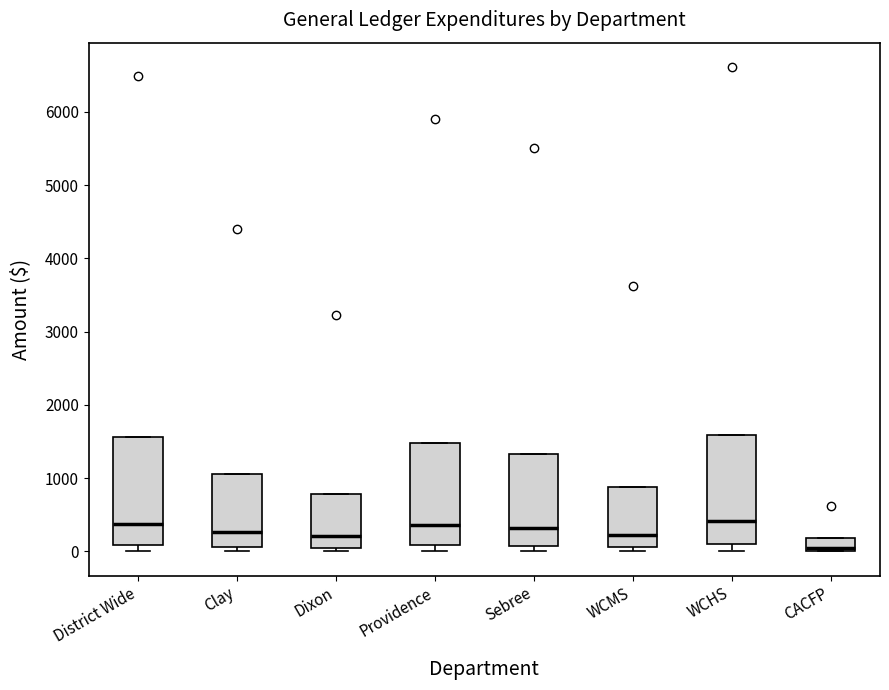

Reading left to right, read every box against the y-axis: the position of its median line, the range the box covers, and the ends of its whiskers. The values are not printed on the chart, so give them approximately, as read against the axis.

District Wide: median 400, box 100 to 1600, whiskers 0 to 1600
Clay: median 300, box 100 to 1100, whiskers 0 to 1100
Dixon: median 200, box 0 to 800, whiskers 0 (just below the box's lower edge) to 800
Providence: median 400, box 100 to 1500, whiskers 0 to 1500
Sebree: median 300, box 100 to 1300, whiskers 0 to 1300
WCMS: median 200, box 100 to 900, whiskers 0 to 900
WCHS: median 400, box 100 to 1600, whiskers 0 to 1600
CACFP: median 0 (just above the box's lower edge), box 0 to 200, whiskers 0 to 200